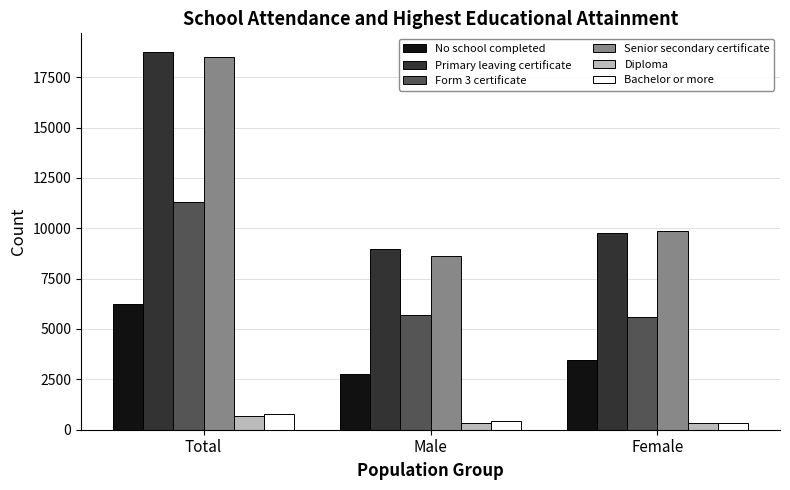

At which category does the chart reach its peak across all series?

Total